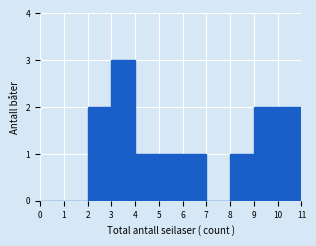

Reading left to right, list every bar in this chart as the range it spans on the x-axis followed by its height. The values are not printed on the chart, so give them approximately, as read against the axis.

0 to 1: 0
1 to 2: 0
2 to 3: 2
3 to 4: 3
4 to 5: 1
5 to 6: 1
6 to 7: 1
7 to 8: 0
8 to 9: 1
9 to 10: 2
10 to 11: 2